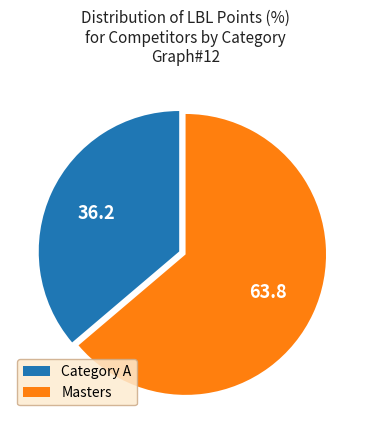

What is the ratio of the value at Category A to the value at Masters?

0.6